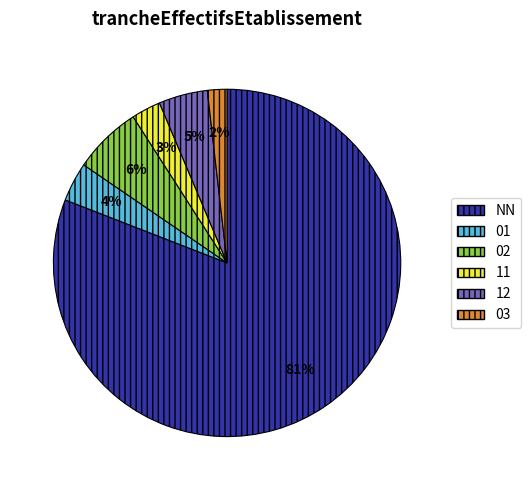

Do 03 and 11 together represent more than half of the pie?

No